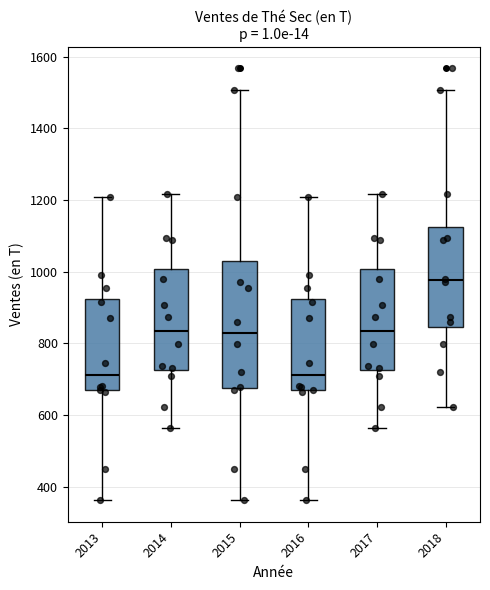

Reading left to right, transcribe this box plot: for each box, give where its median line is, the range the box spans, and where its two whiskers end, as read against the y-axis. The values are not printed on the chart, so give them approximately, as read against the axis.

2013: median 720, box 660 to 920, whiskers 360 to 1200
2014: median 840, box 720 to 1000, whiskers 560 to 1220
2015: median 820, box 680 to 1040, whiskers 360 to 1500
2016: median 720, box 660 to 920, whiskers 360 to 1200
2017: median 840, box 720 to 1000, whiskers 560 to 1220
2018: median 980, box 840 to 1120, whiskers 620 to 1500